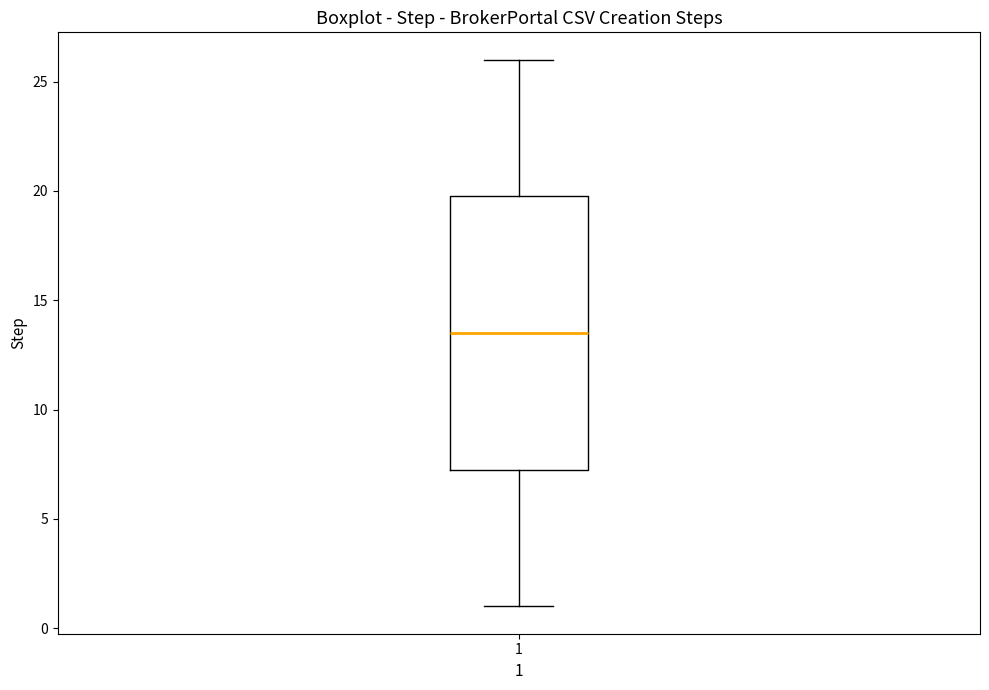

Where is the lower edge of the box at x = 1 on the y-axis? The values are not printed on the chart, so give them approximately, as read against the axis.

7.5